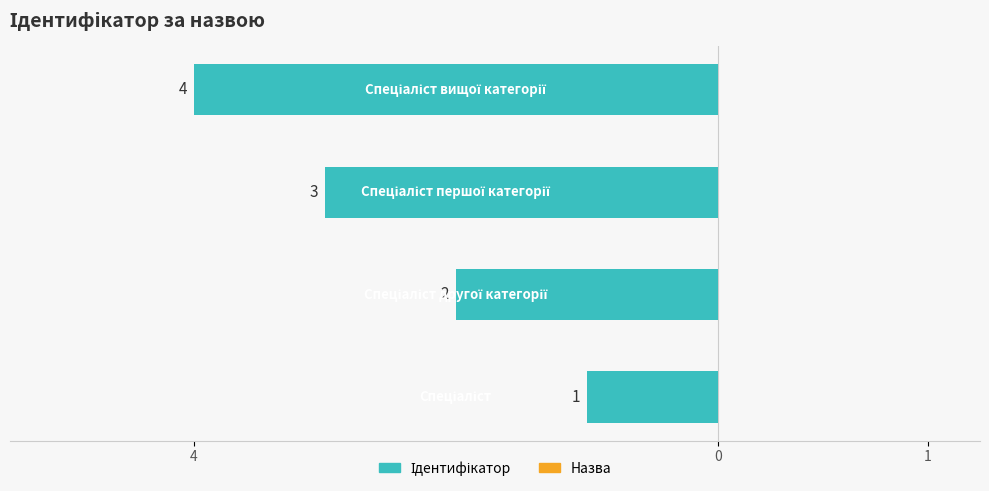

Does the chart contain any negative values?

Yes